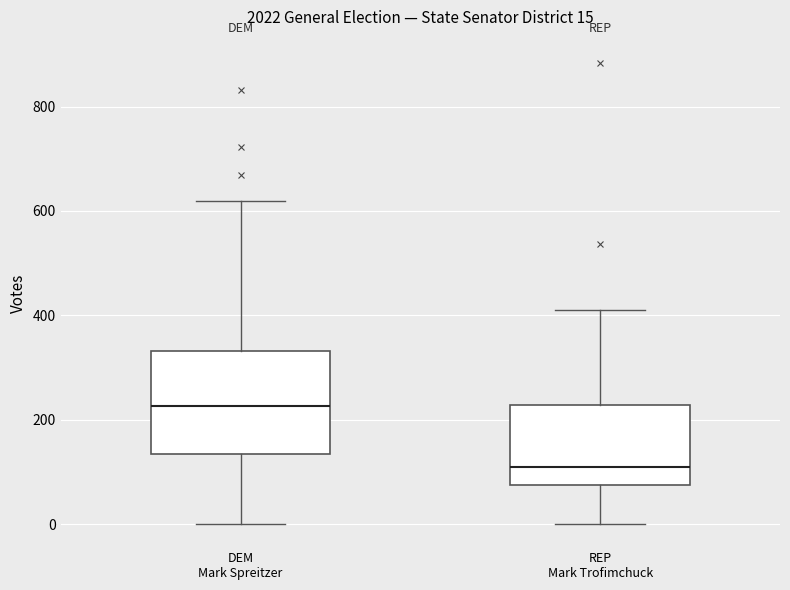

Which box has the highest median line?

DEM Mark Spreitzer